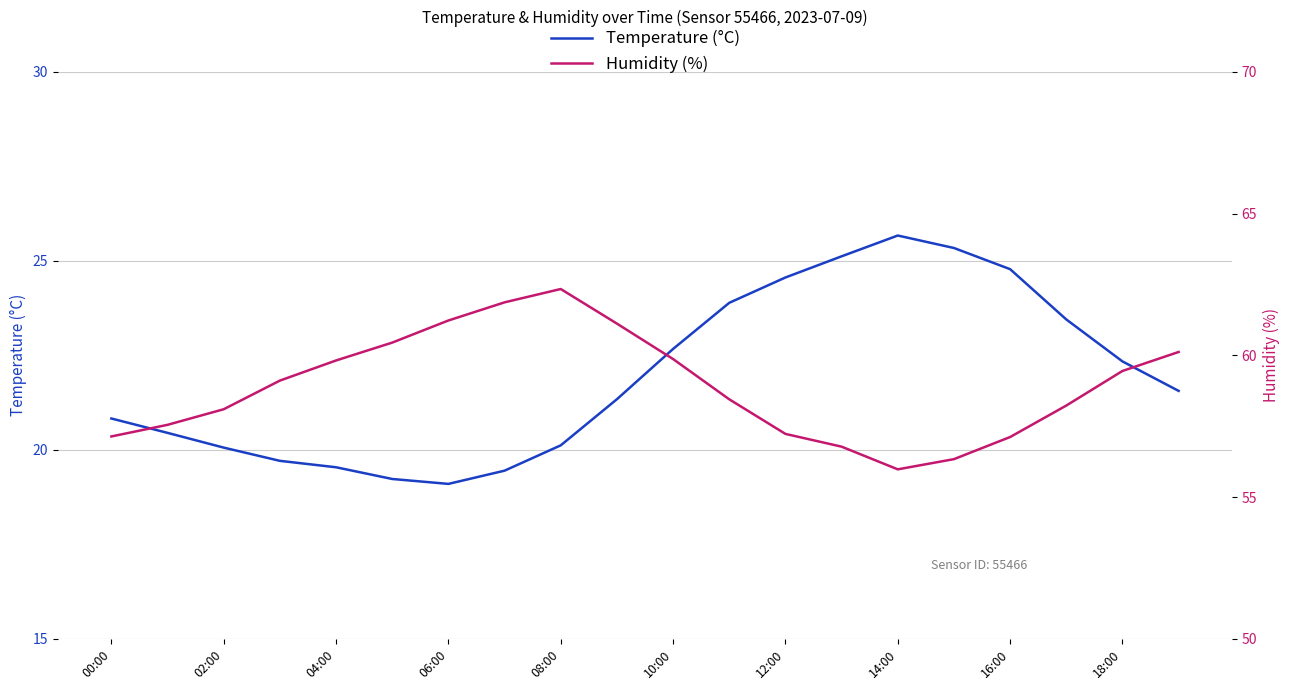

List the series in order of their peak value, highest first.

Humidity (%), Temperature (°C)